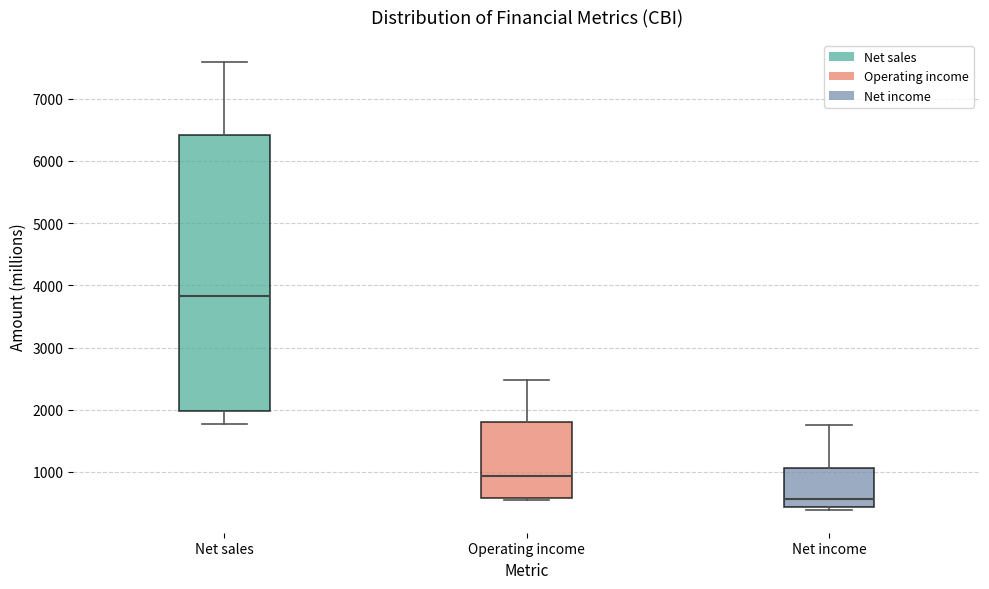

Reading left to right, transcribe this box plot: for each box, give where its median line is, the range the box spans, and where its two whiskers end, as read against the y-axis. The values are not printed on the chart, so give them approximately, as read against the axis.

Net sales: median 3800, box 2000 to 6400, whiskers 1800 to 7600
Operating income: median 900, box 600 to 1800, whiskers 500 to 2500
Net income: median 600, box 400 to 1100, whiskers 400 (just below the box's lower edge) to 1800